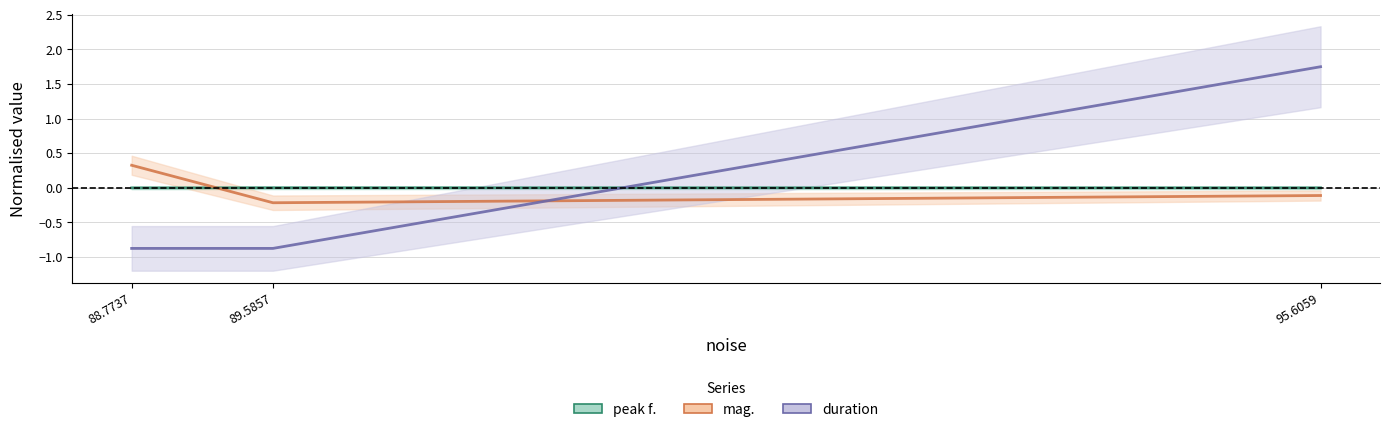

At 89.5857, list the series in order from largest to smallest.

peak f., mag., duration